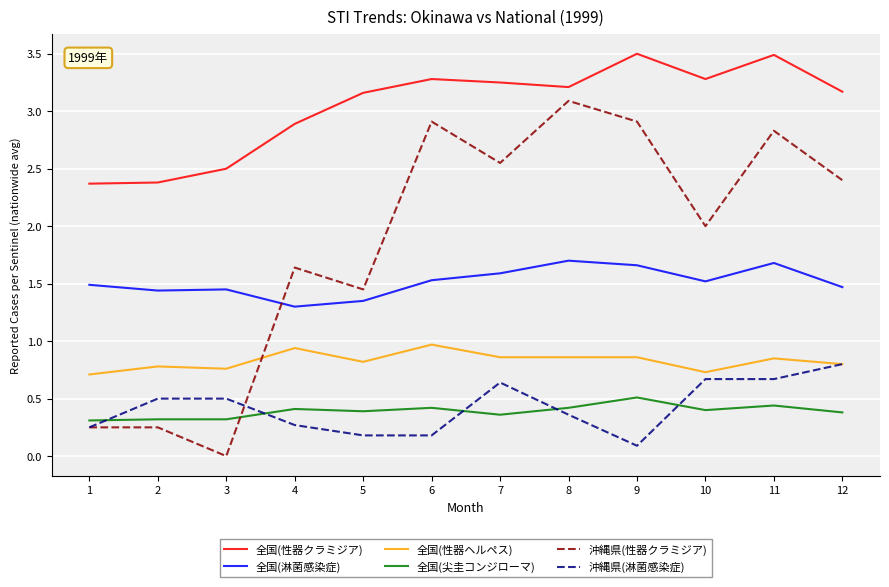

True or false: 全国(尖圭コンジローマ) and 全国(性器クラミジア) cross at least once.

False